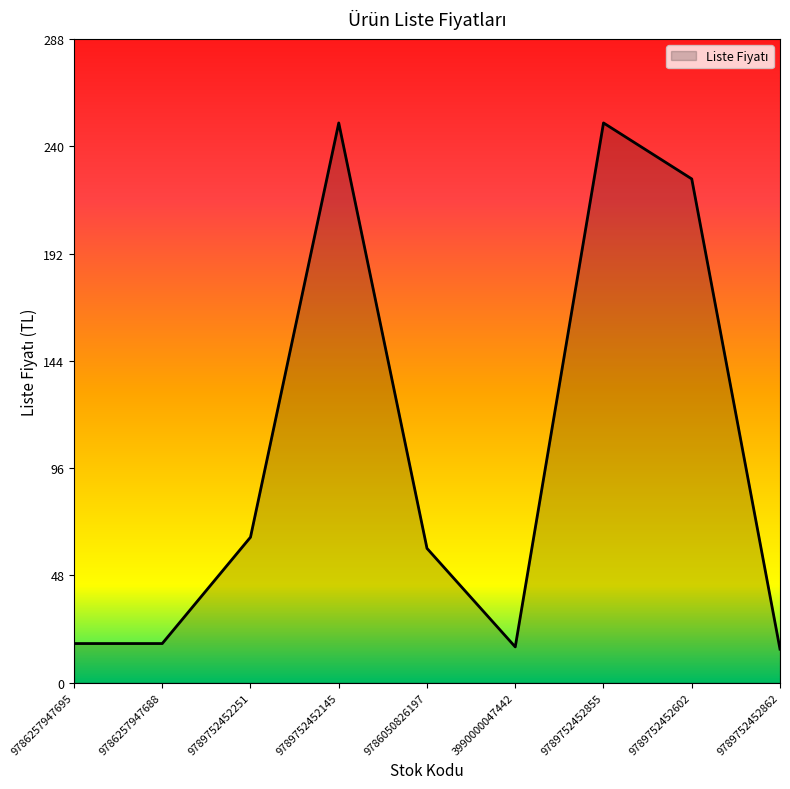

What is the change in value from 9786050826197 to 3990000047442?

-44.0